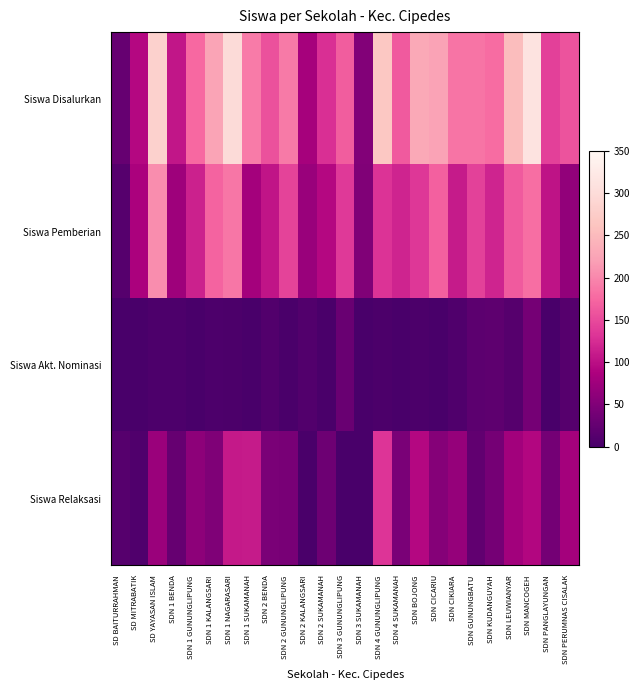

What is the maximum value shown in the chart?

313